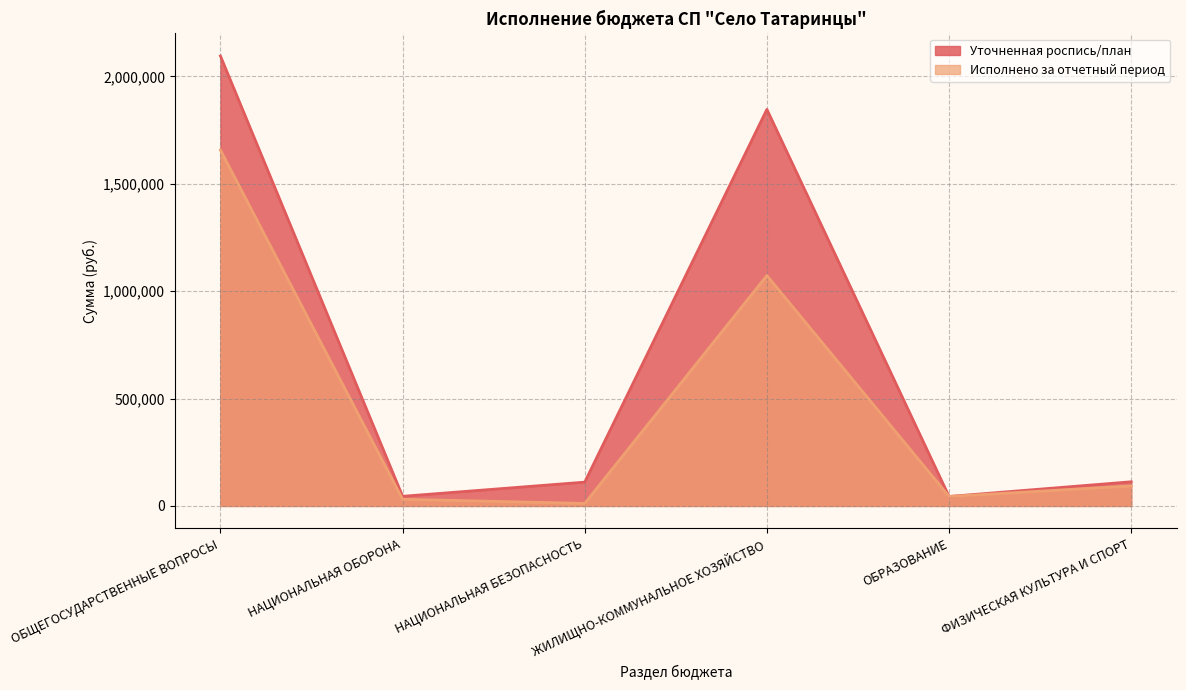

Does the chart have visible grid lines?

Yes